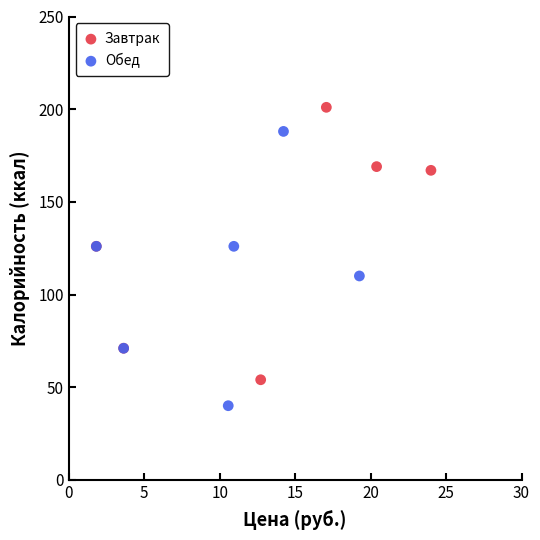

Which series reaches the minimum Y coordinate?

Обед